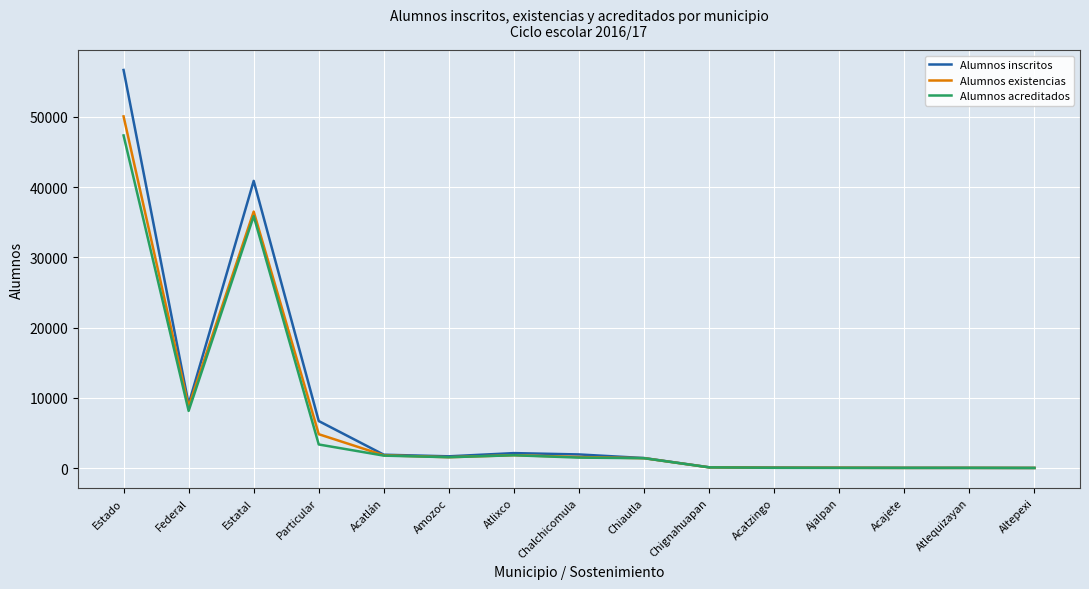

Where does the Alumnos existencias series first go above 1537?

Estado